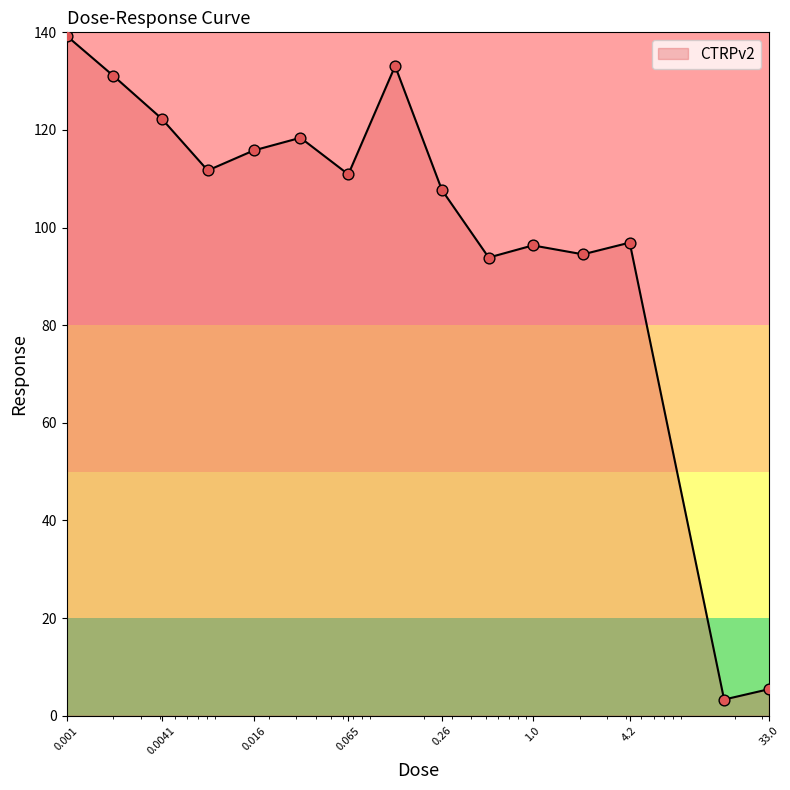

What is the smallest value displayed?

3.3